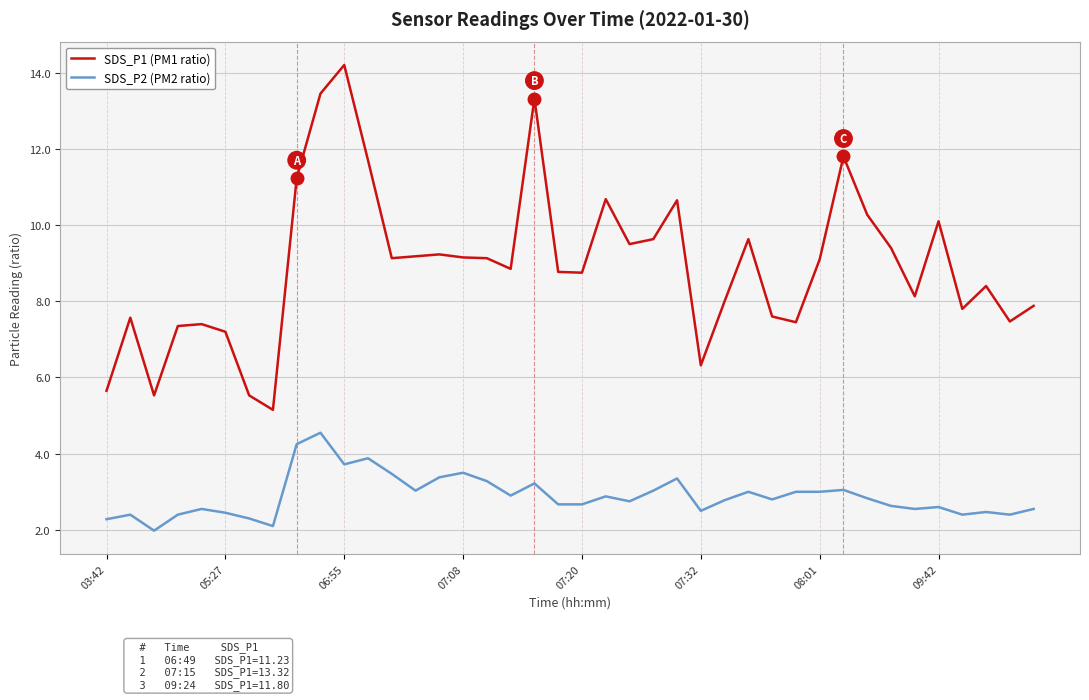

True or false: SDS_P1 (PM1 ratio) and SDS_P2 (PM2 ratio) cross at least once.

False